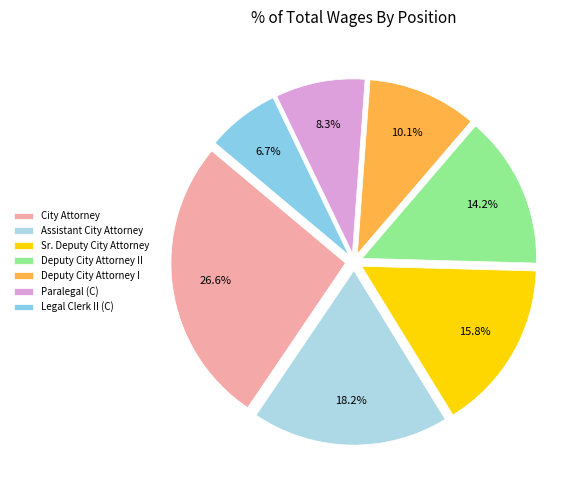

To the nearest percent, what is the difference between the Deputy City Attorney II and Sr. Deputy City Attorney slice percentages?

2%